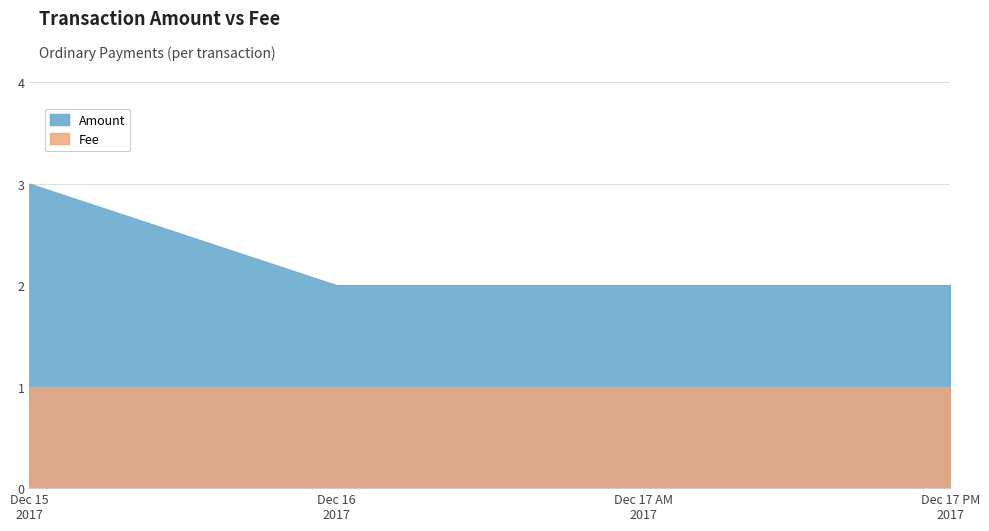

How many lines are shown in the chart?

2